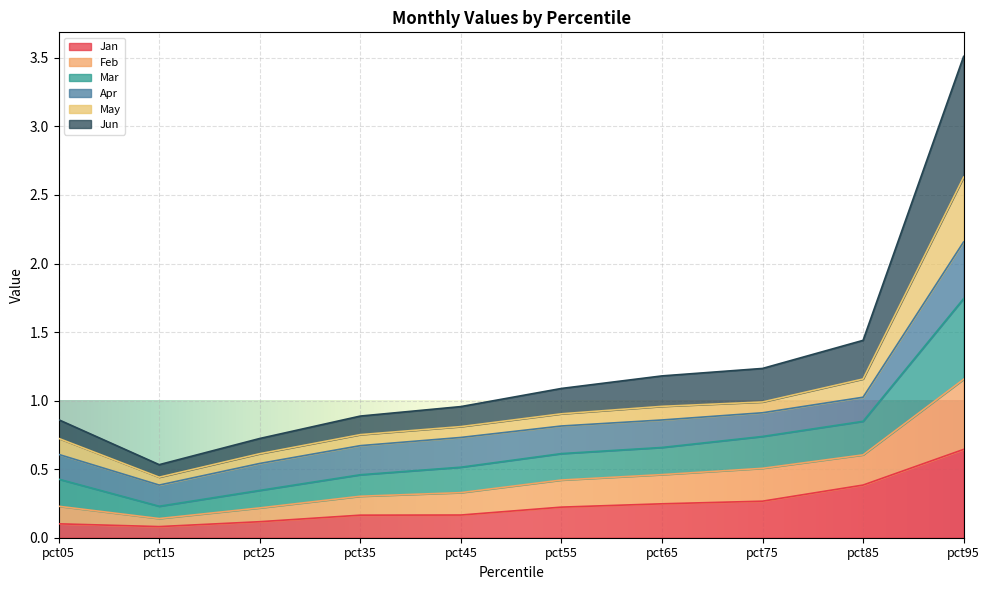

The Jan series shows 0.3 at pct45. True or false?

False